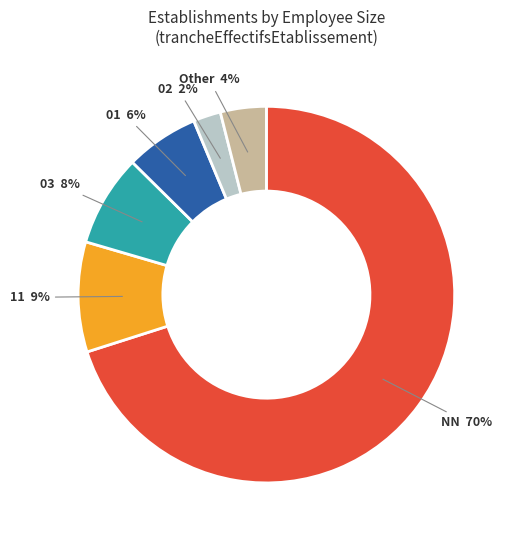

Does any single category account for the majority?

Yes